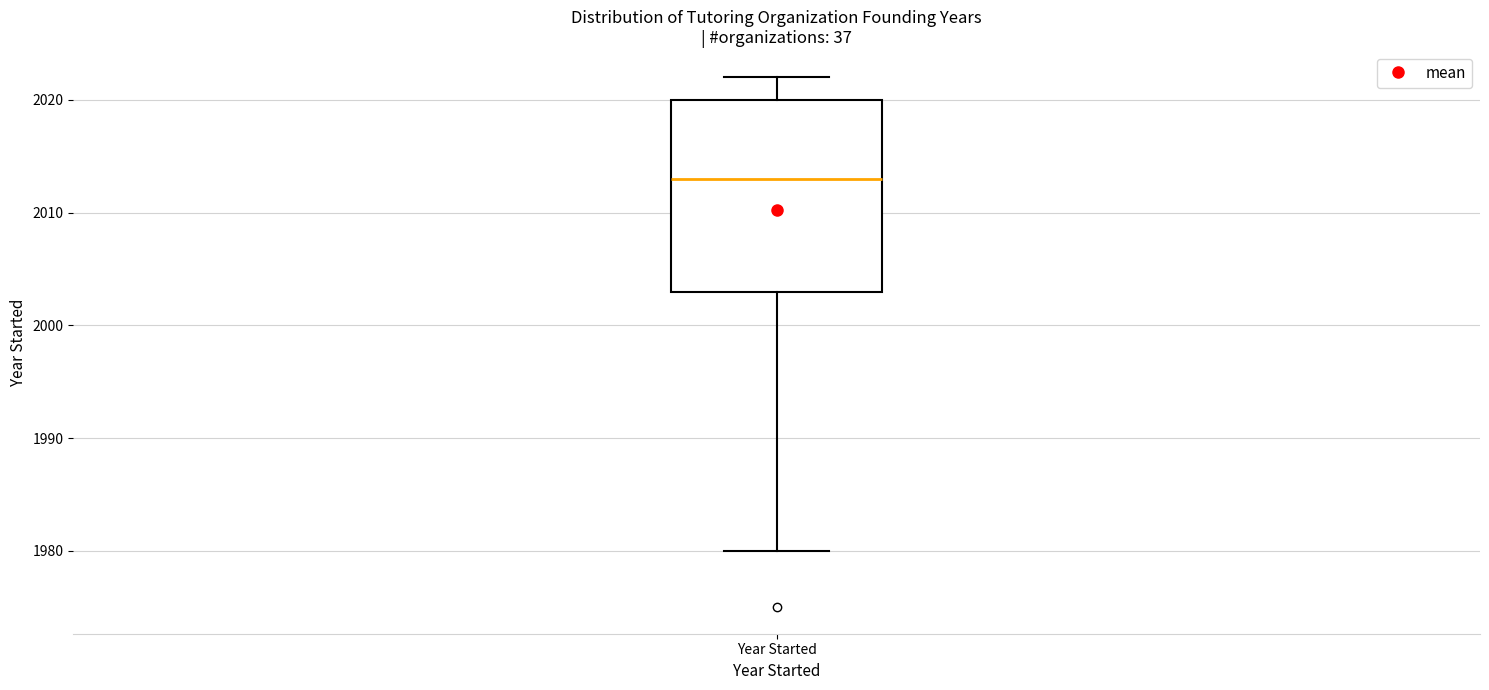

Transcribe this box plot: give where the median line is, the range the box spans, and where the two whiskers end, as read against the y-axis. The values are not printed on the chart, so give them approximately, as read against the axis.

median 2013, box 2003 to 2020, whiskers 1980 to 2022